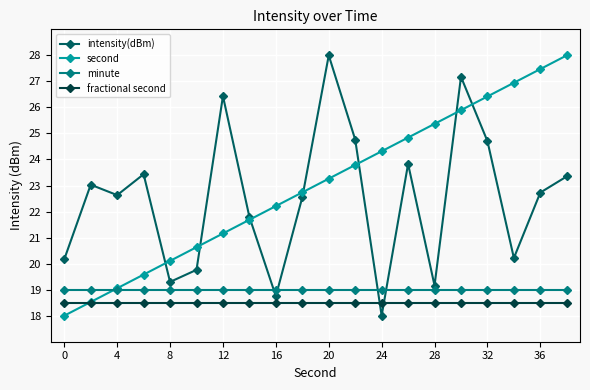

How many intersections are there between intensity(dBm) and minute?

4